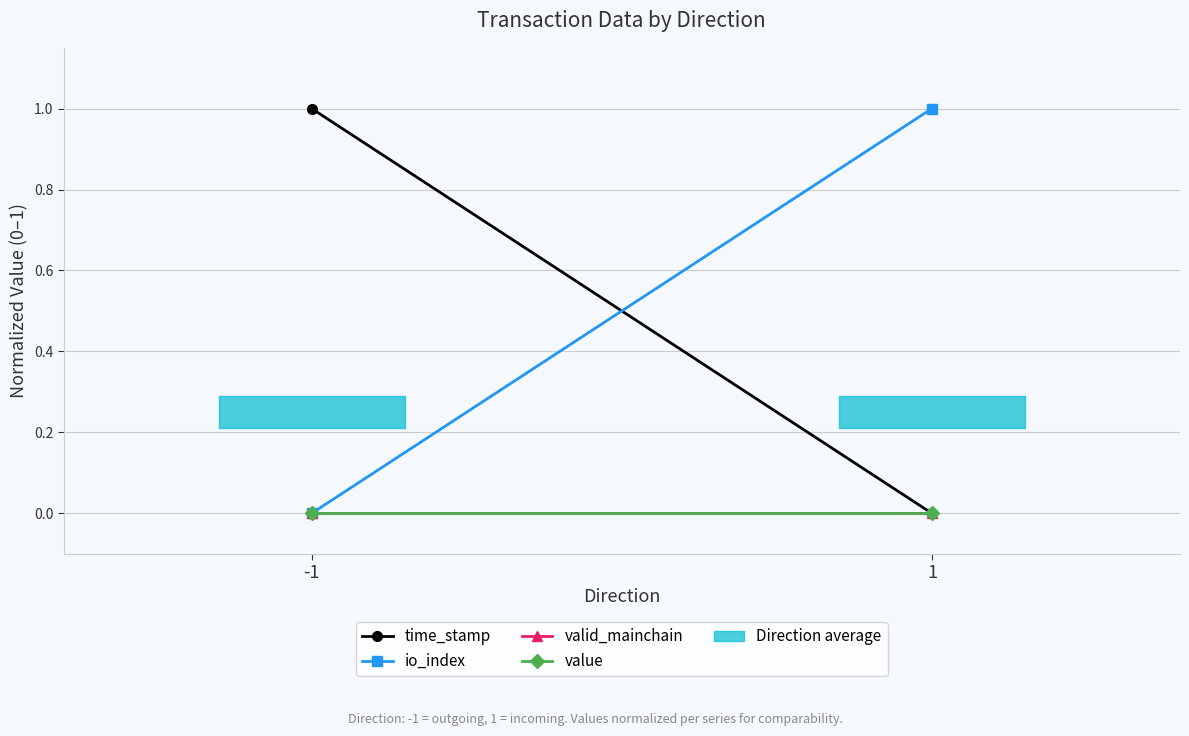

How many series are shown in this chart?

4